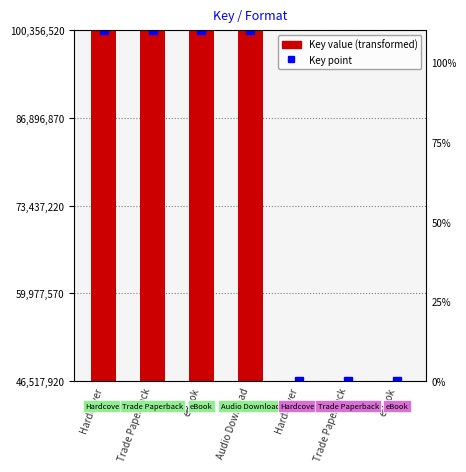

What is the difference between the maximum and minimum values?

53838587